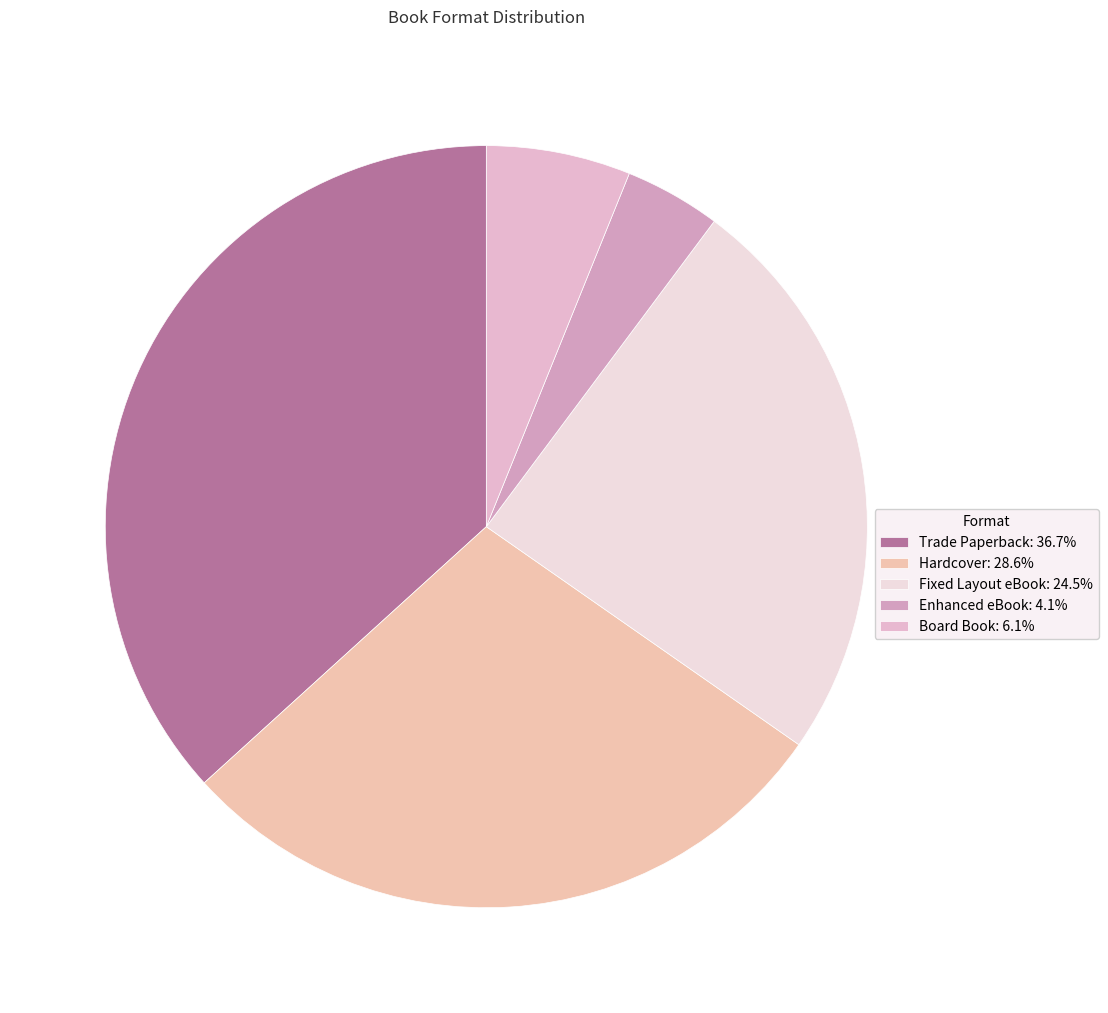

Between Fixed Layout eBook and Board Book, which is larger?

Fixed Layout eBook